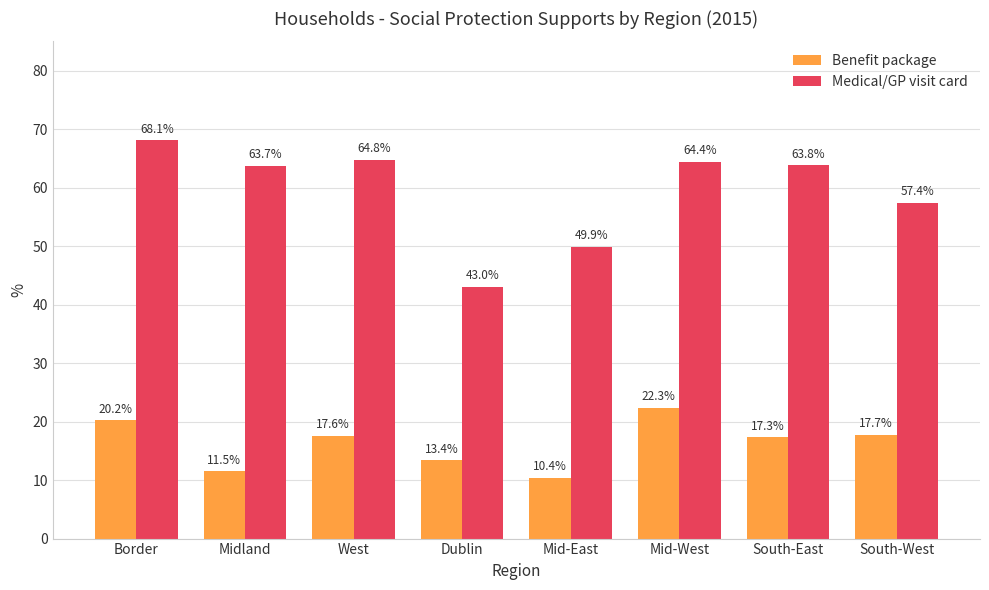

What position from the left is Midland?

2